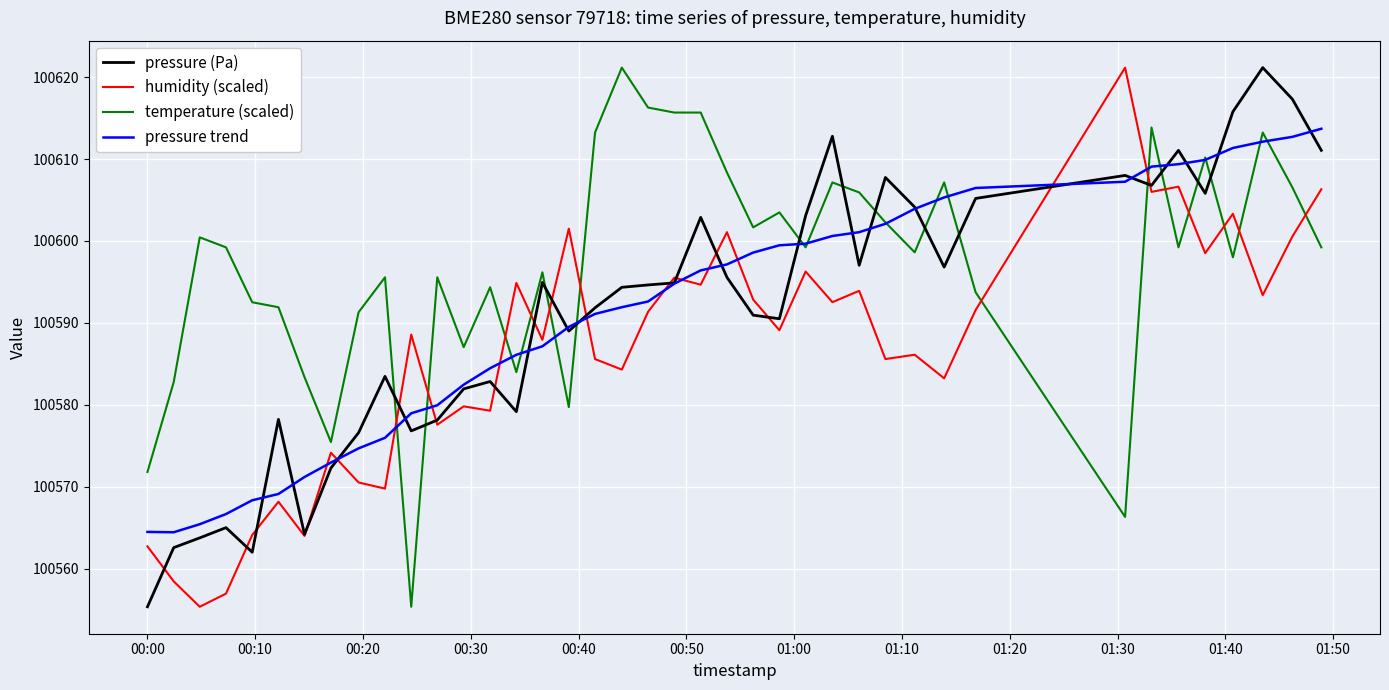

Which series has the largest total across all categories?

temperature (scaled)